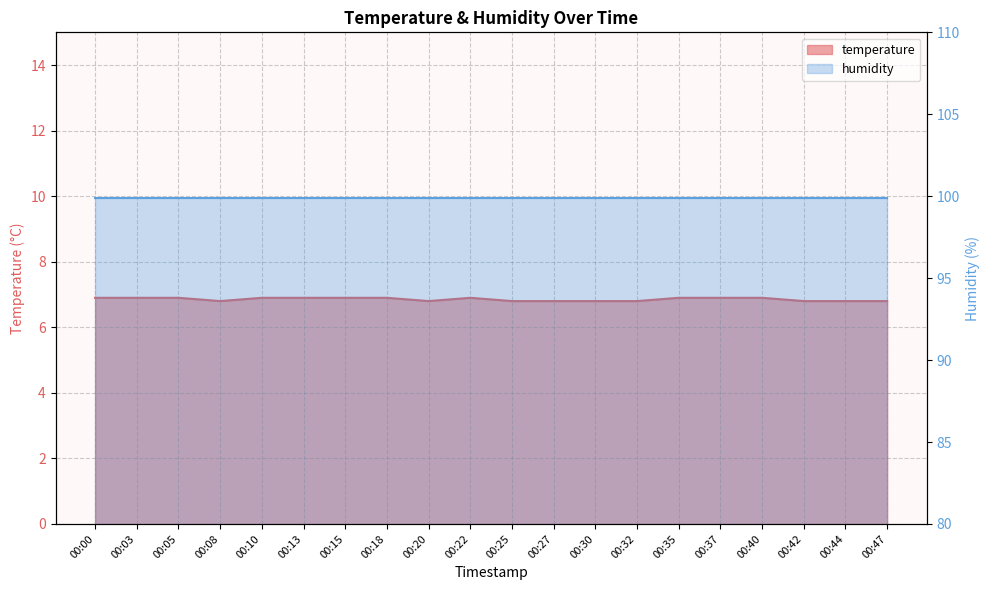

What is the smallest value displayed?

6.8